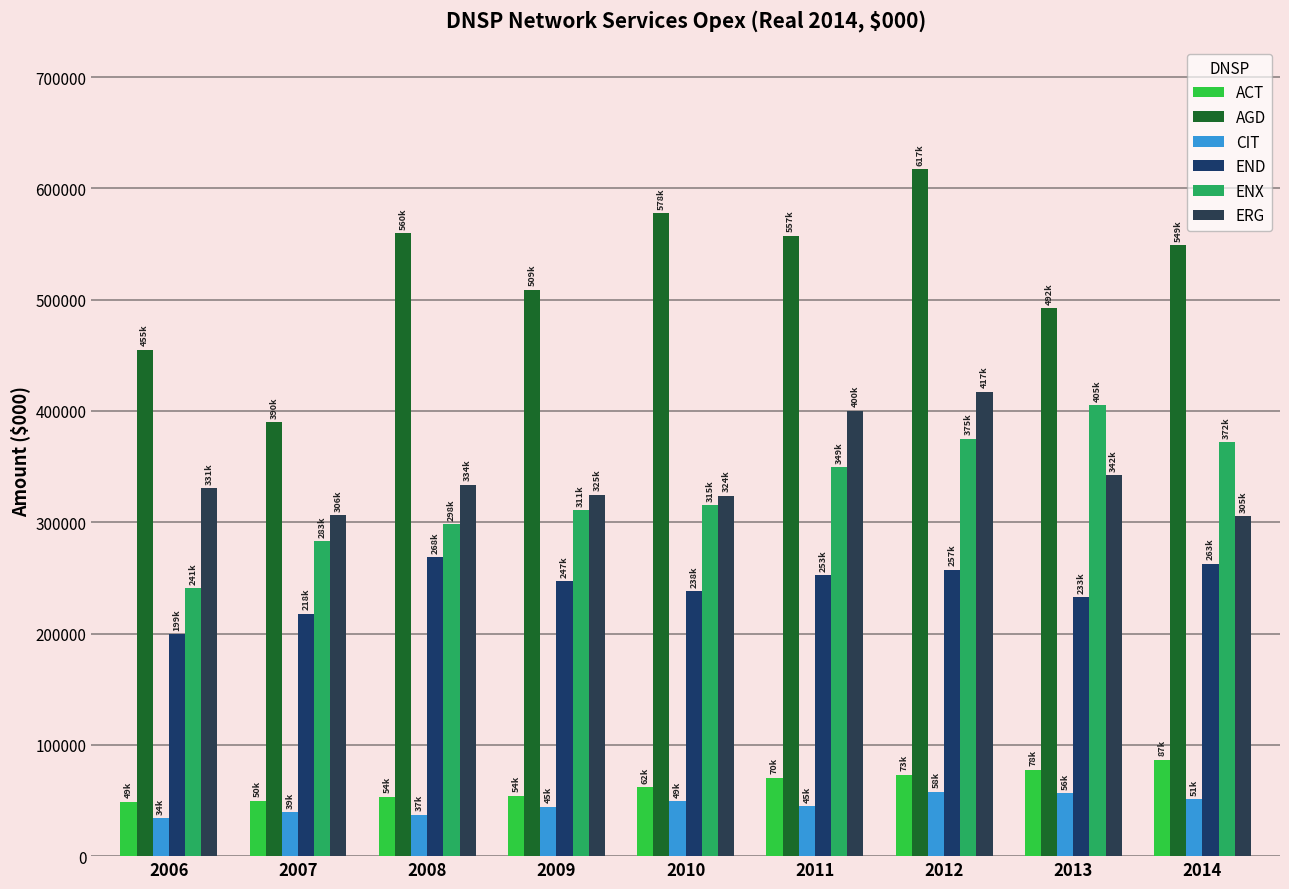

What is the difference between the maximum and minimum values in the END series?

68990.4